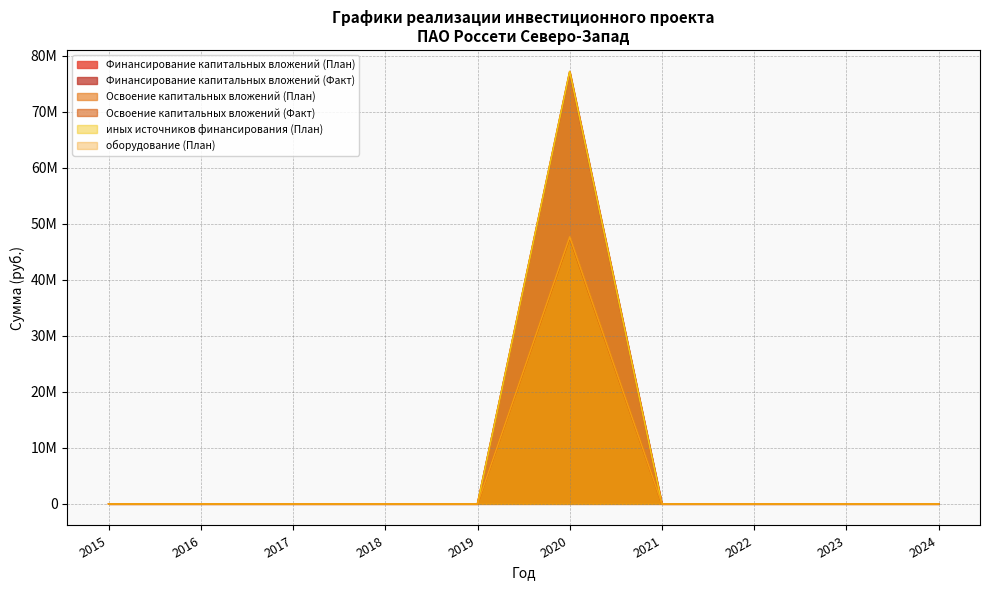

What are all the series names shown in the legend?

Финансирование капитальных вложений (План), Финансирование капитальных вложений (Факт), Освоение капитальных вложений (План), Освоение капитальных вложений (Факт), иных источников финансирования (План), оборудование (План)